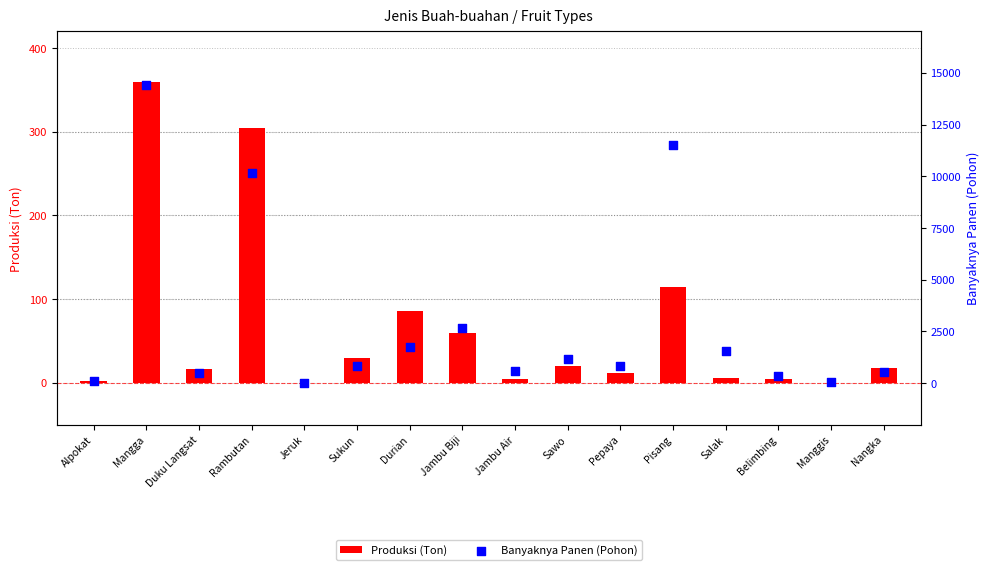

Which series contains the lowest Y value?

Produksi (Ton)